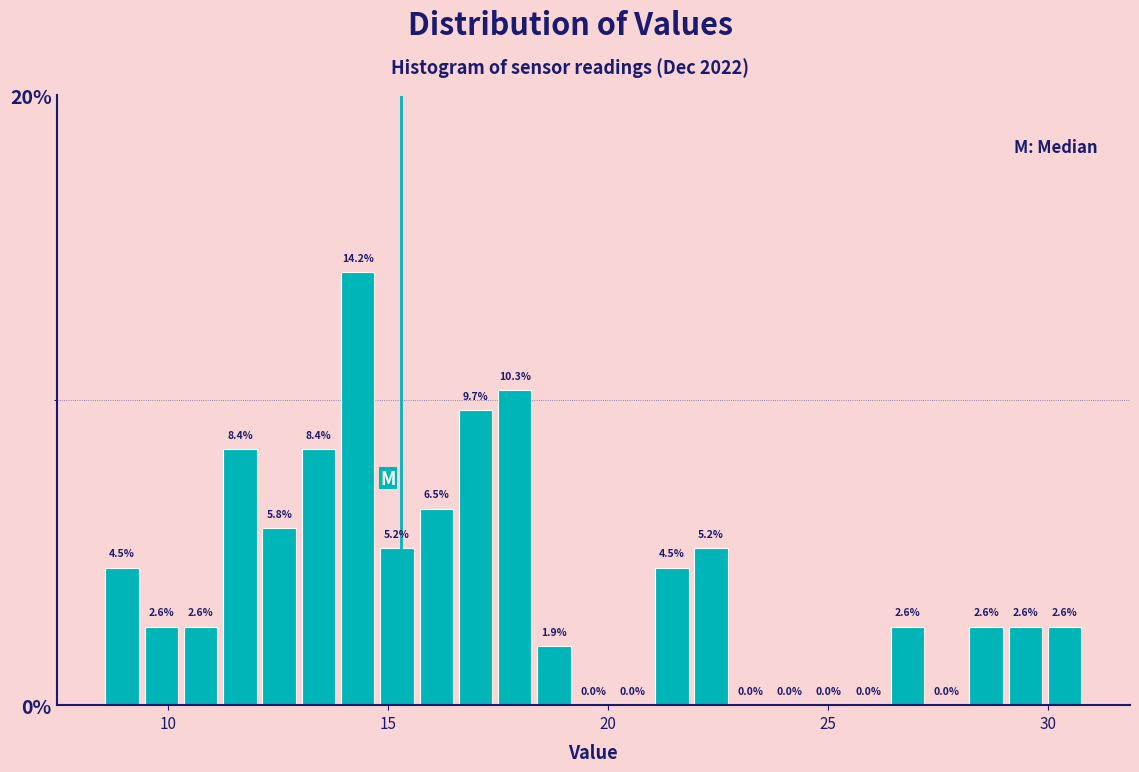

Read against the x-axis, roughly where is the centre of the tallest bar?

14.5